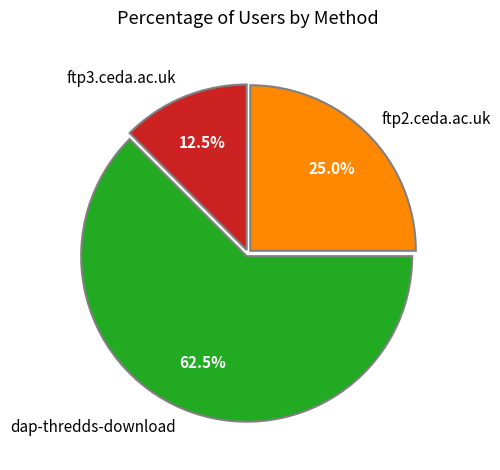

Rank the categories by value from highest to lowest.

dap-thredds-download, ftp2.ceda.ac.uk, ftp3.ceda.ac.uk